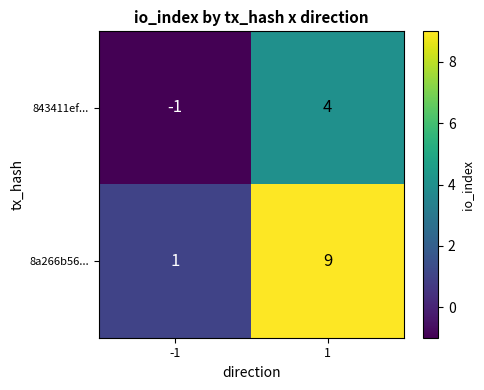

What is the approximate value of 843411ef... at 1?

4